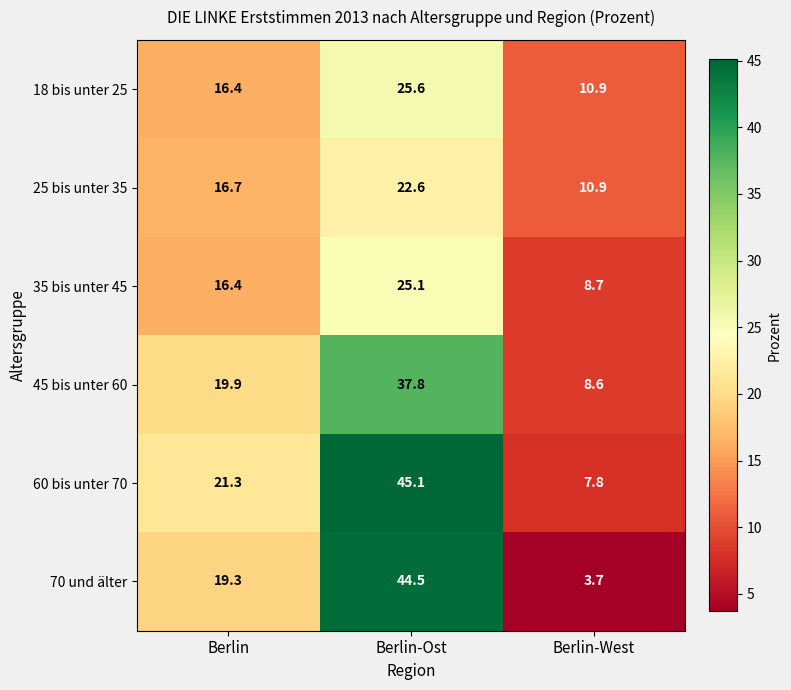

Which series has the largest total across all categories?

60 bis unter 70